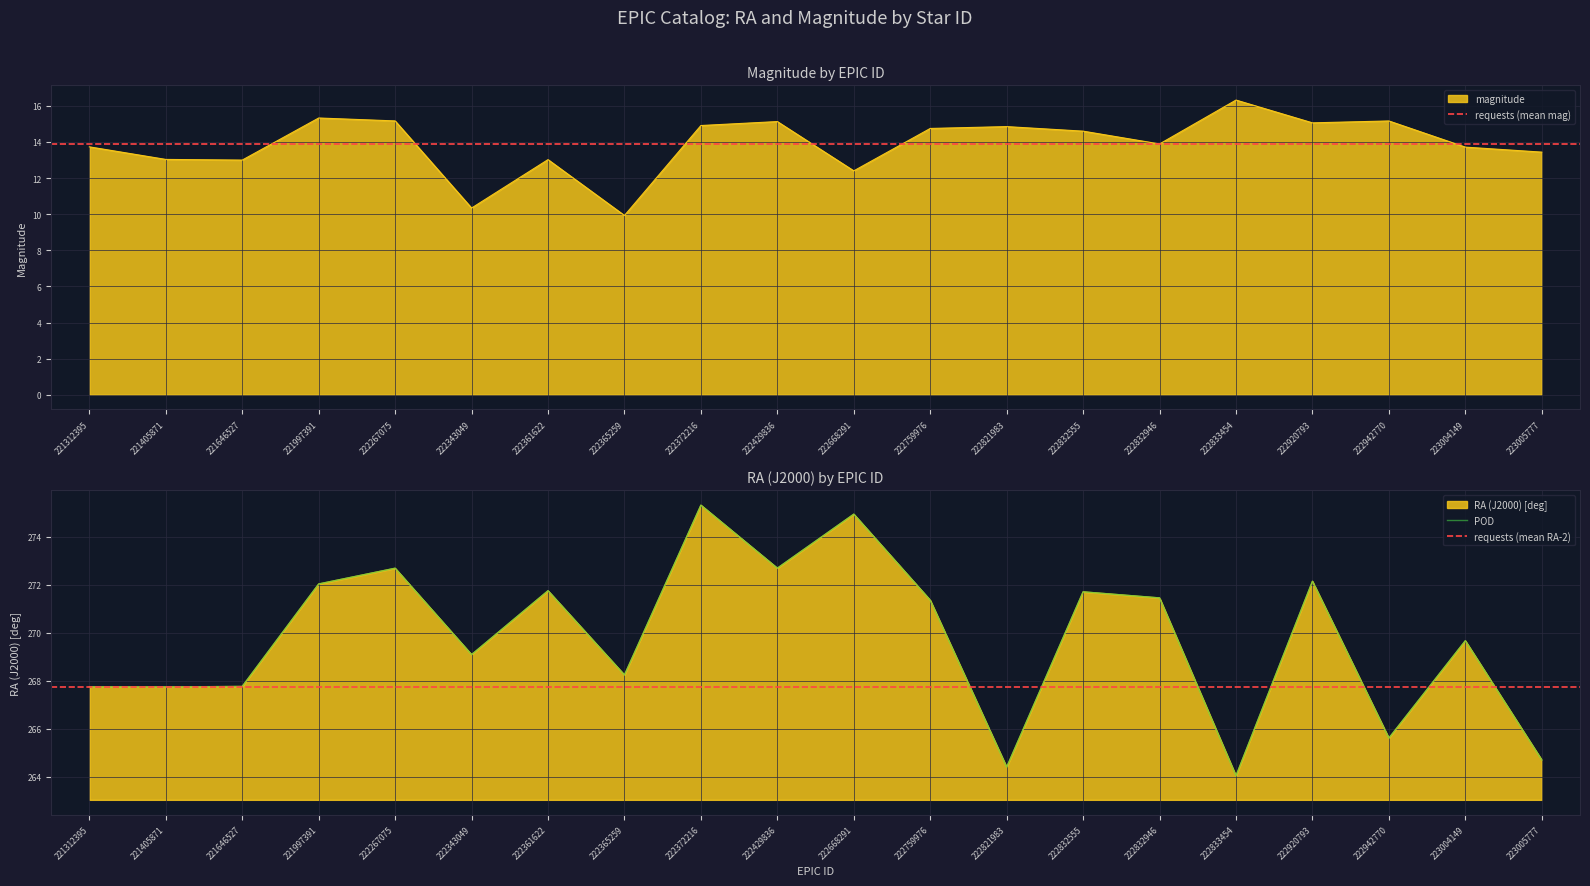

Reading left to right, transcribe all the data shown in this chart.

RA (J2000) [deg]: 221312395=267.8	221405871=267.7	221646527=267.8	221997391=272.0	222267075=272.7	222343049=269.1	222361622=271.8	222365259=268.2	222372216=275.3	222429836=272.7	222668291=274.9	222759976=271.4	222821983=264.4	222832555=271.7	222832946=271.5	222833454=264.0	222920793=272.1	222942770=265.6	223004149=269.7	223005777=264.7
magnitude: 221312395=13.7	221405871=13.0	221646527=13.0	221997391=15.3	222267075=15.2	222343049=10.3	222361622=13.0	222365259=9.9	222372216=14.9	222429836=15.1	222668291=12.4	222759976=14.7	222821983=14.8	222832555=14.6	222832946=13.9	222833454=16.3	222920793=15.1	222942770=15.2	223004149=13.7	223005777=13.4